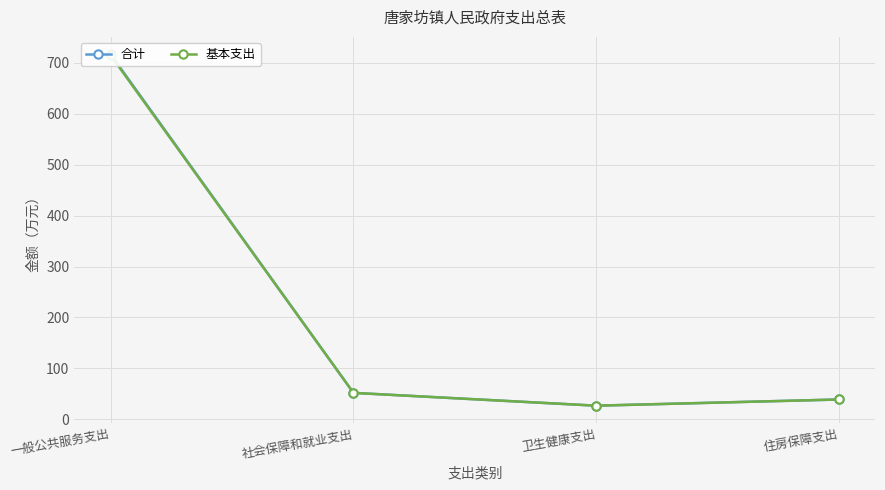

What is the average value of the 基本支出 series?

208.0